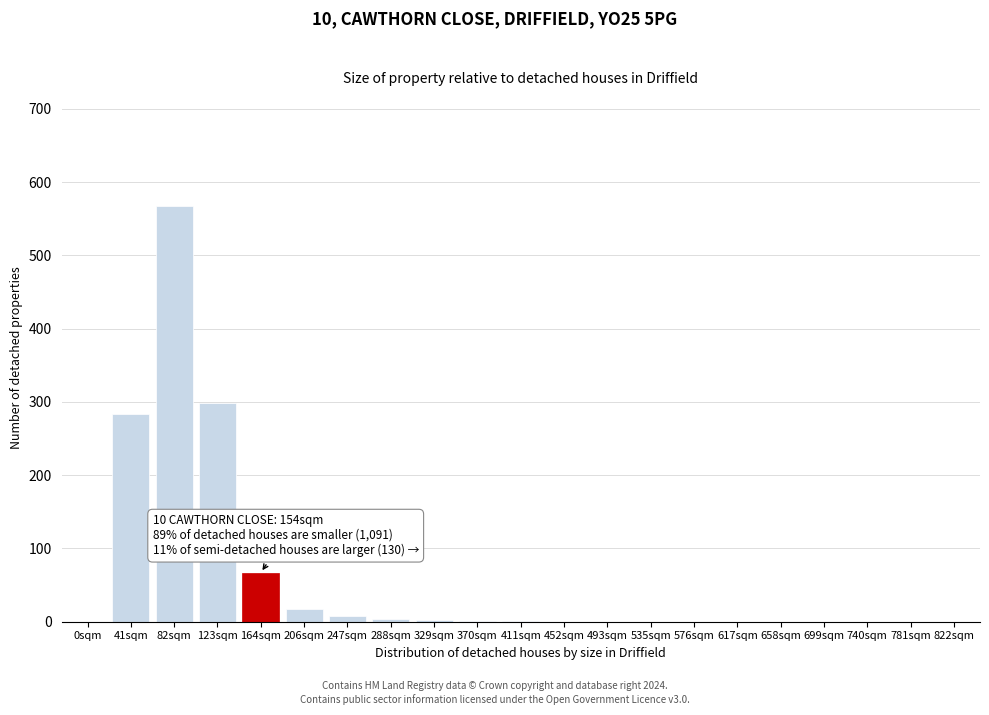

What is the sum of all values?

1250